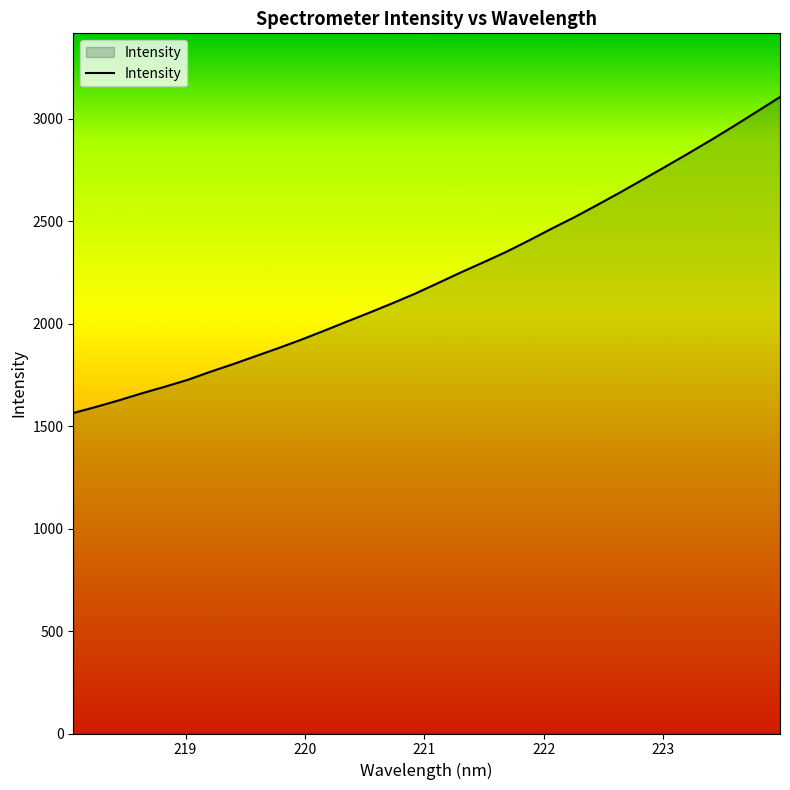

How many distinct data groups are displayed?

1